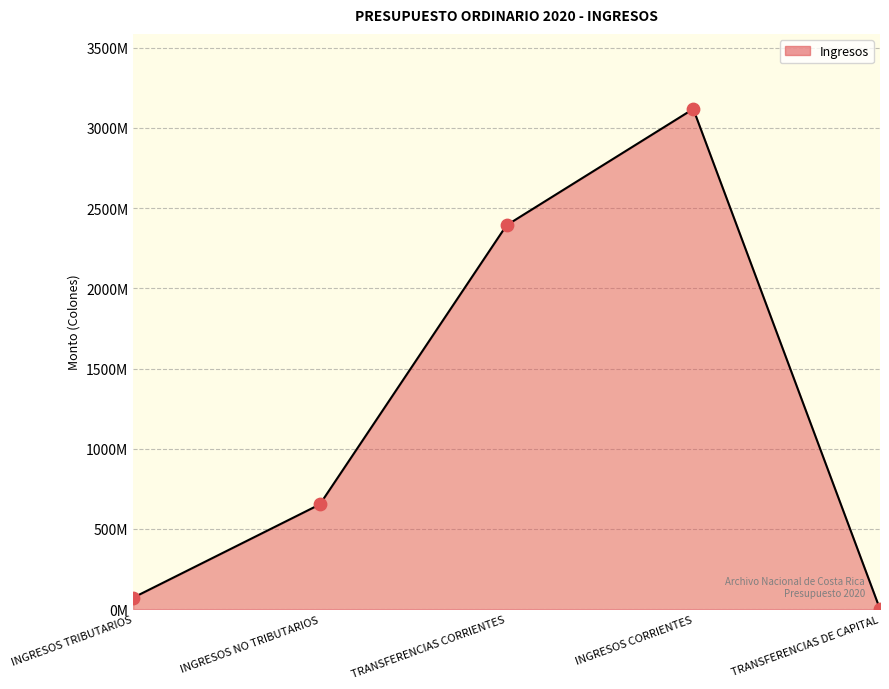

What is the change in value from INGRESOS TRIBUTARIOS to INGRESOS NO TRIBUTARIOS?

+581683804.6